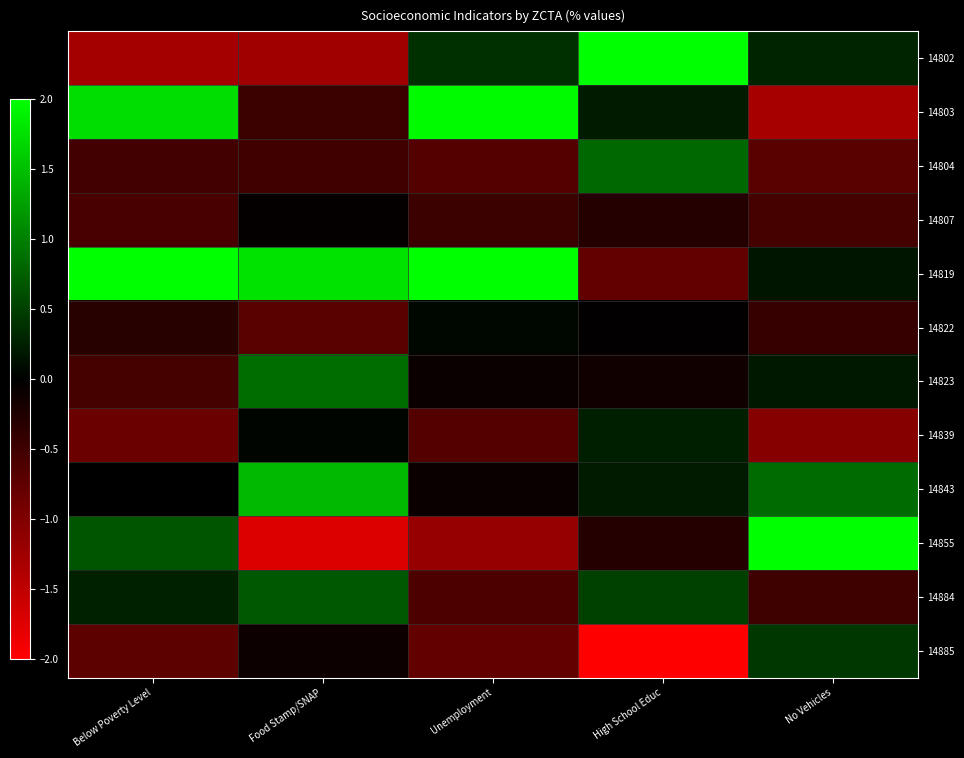

Rank the series by their maximum value, from highest to lowest.

14855, 14819, 14802, 14803, 14843, 14823, 14804, 14884, 14885, 14839, 14822, 14807